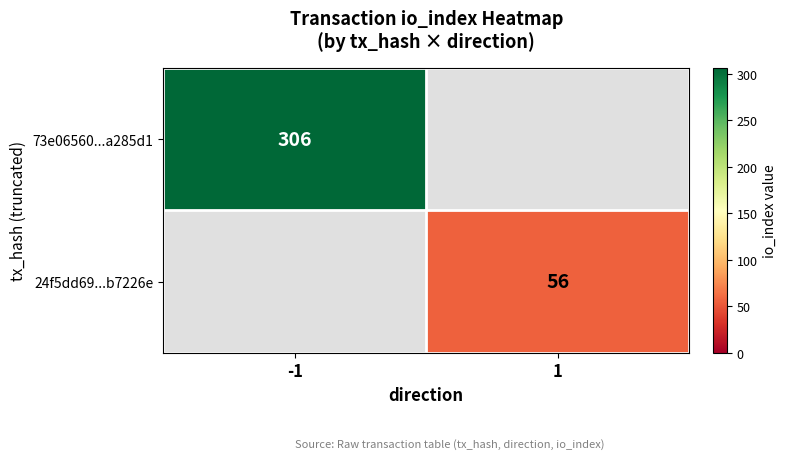

Is it true that 24f5dd69...b7226e equals 77 at 1?

False